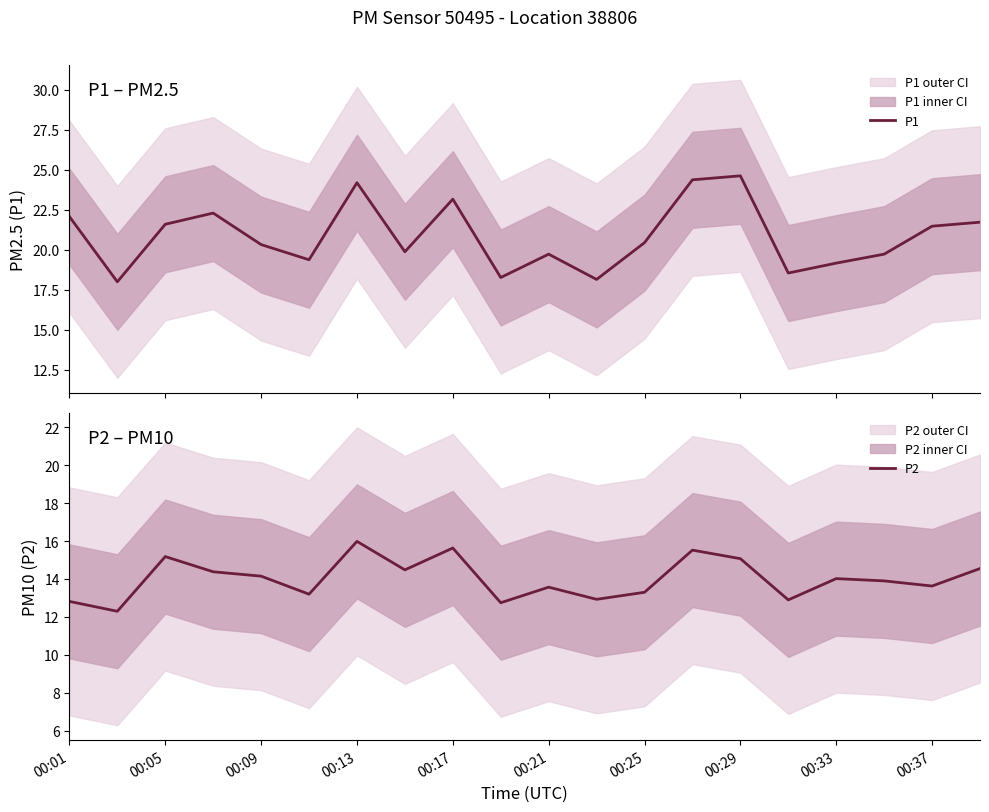

What is the highest value of the P1 series?

24.6